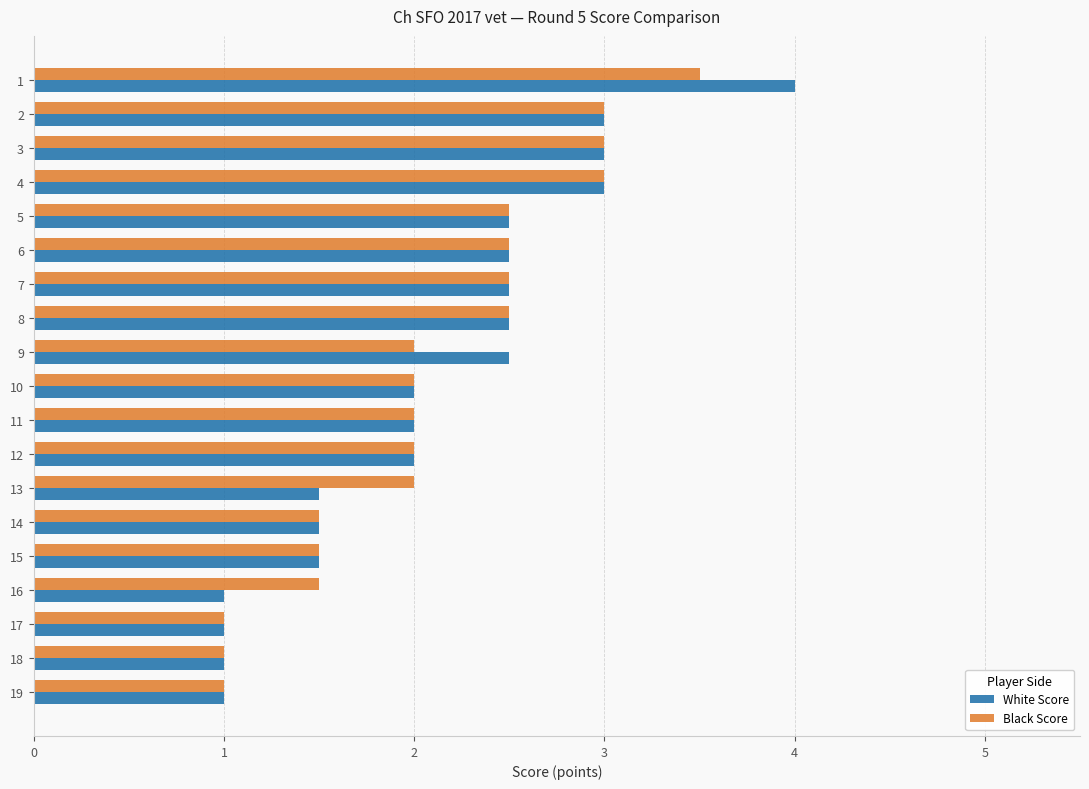

At 16, list the series in order from largest to smallest.

Black Score, White Score